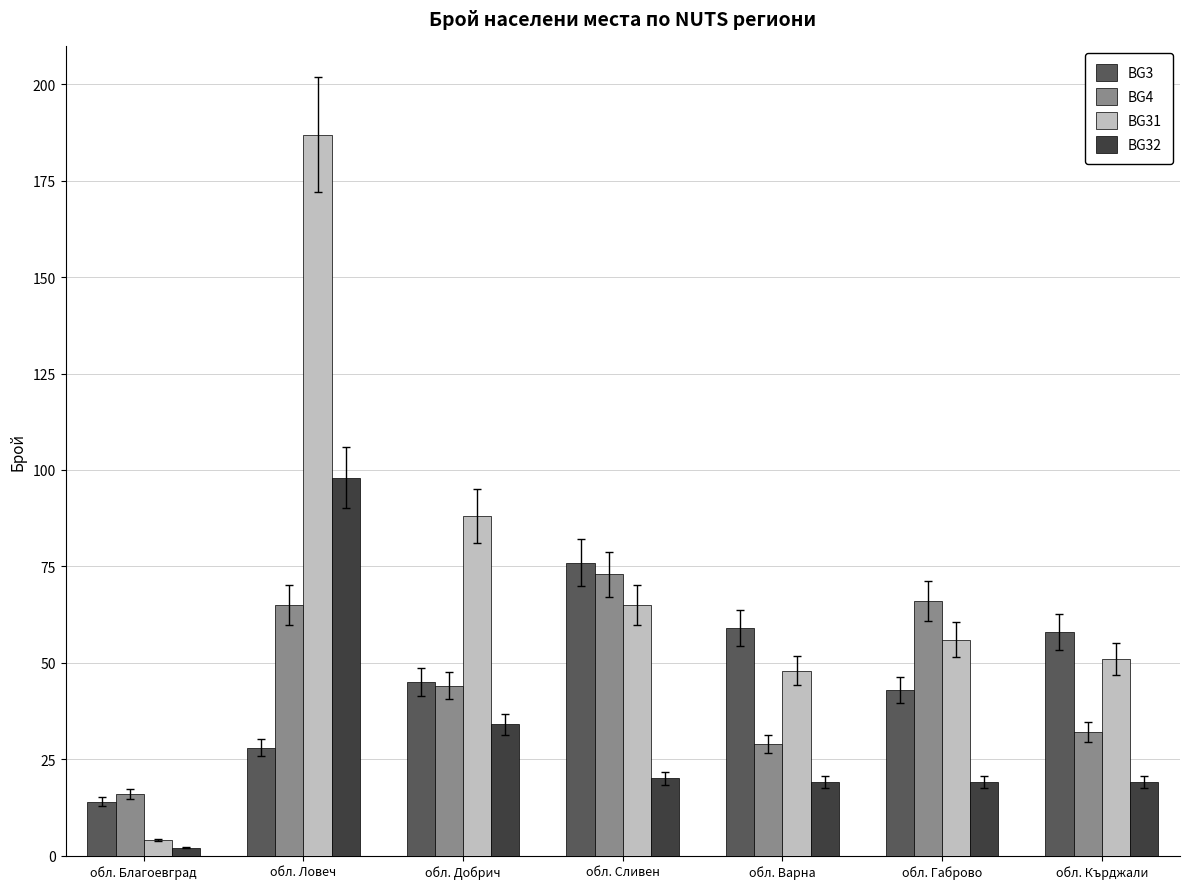

How many data points does each series have?

7